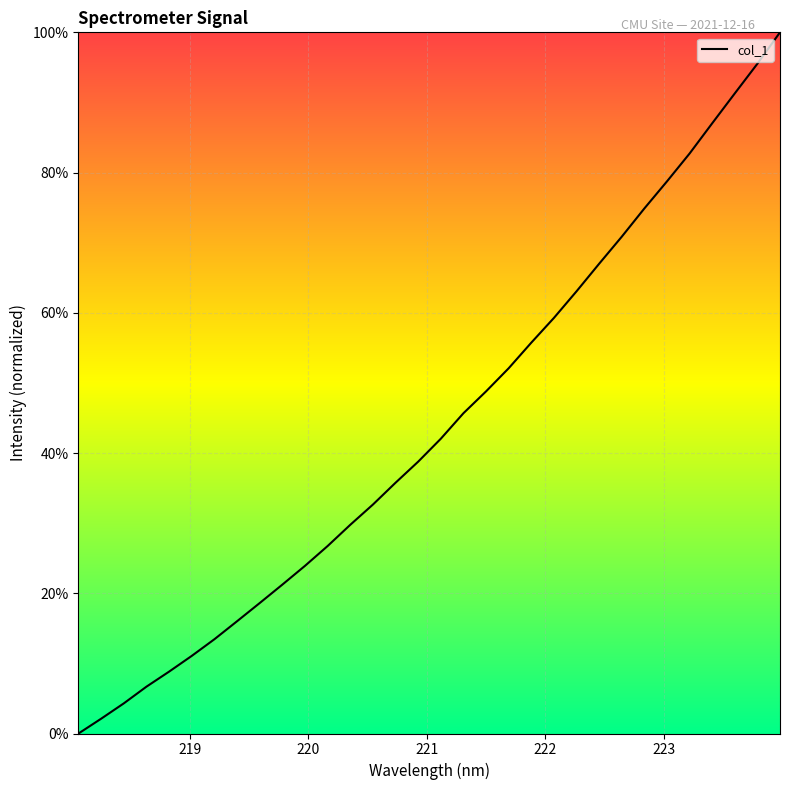

What is the greatest value displayed?

100.0